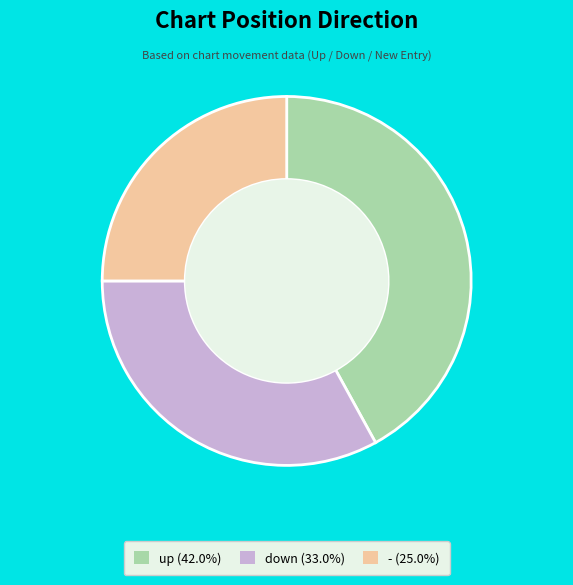

Does up account for over 50% of the chart?

No